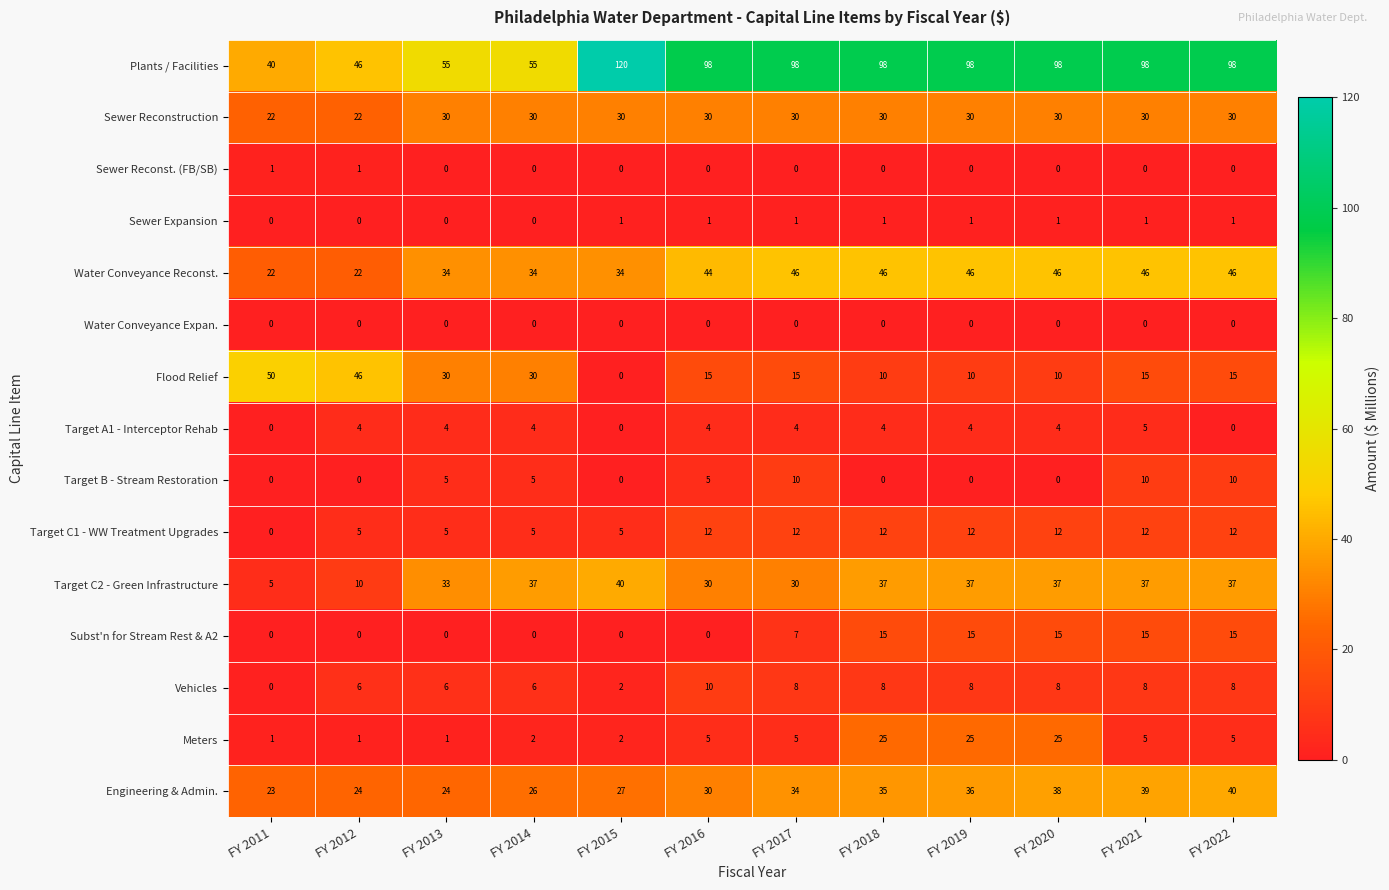

Count the Subst'n for Stream Rest & A2 values in the range 0 to 15.

12